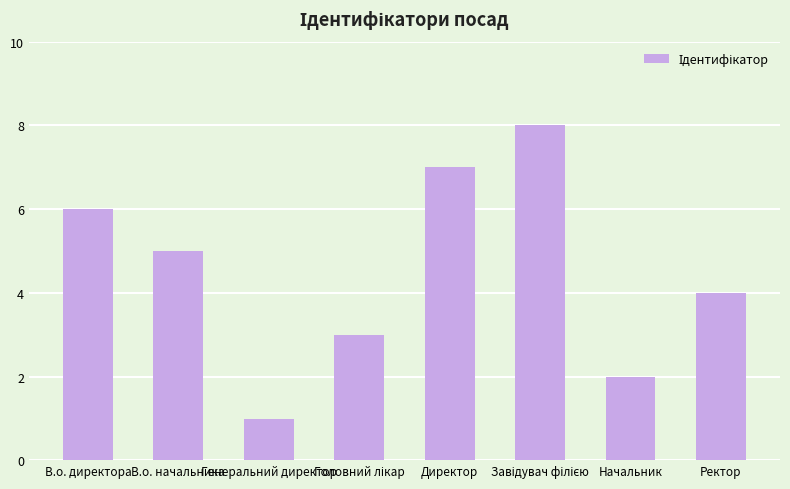

What is the greatest value displayed?

8